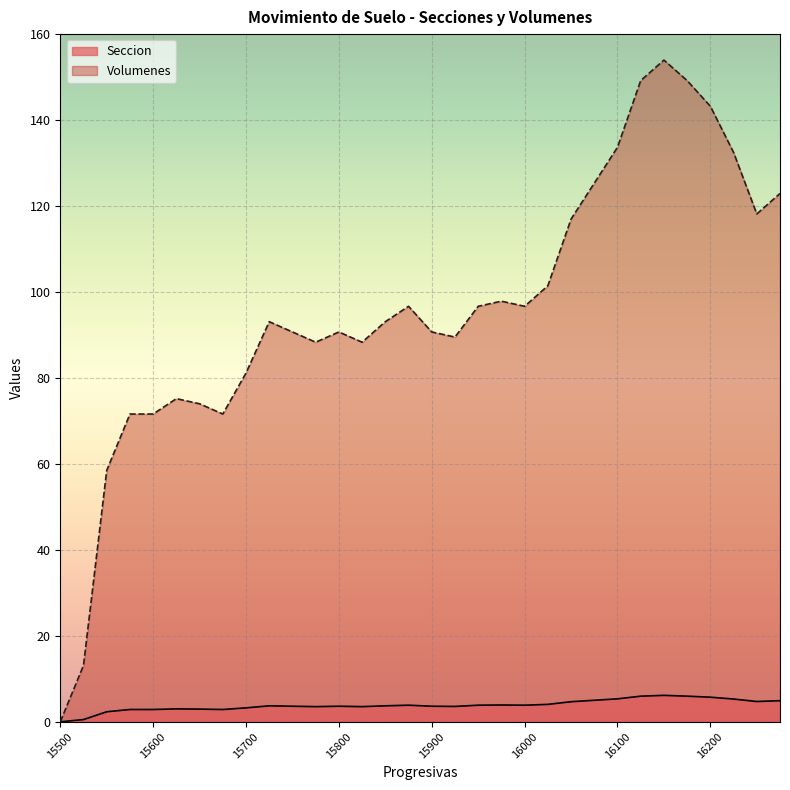

What is the difference between the Volumenes values at 15725 and 15650?

19.1